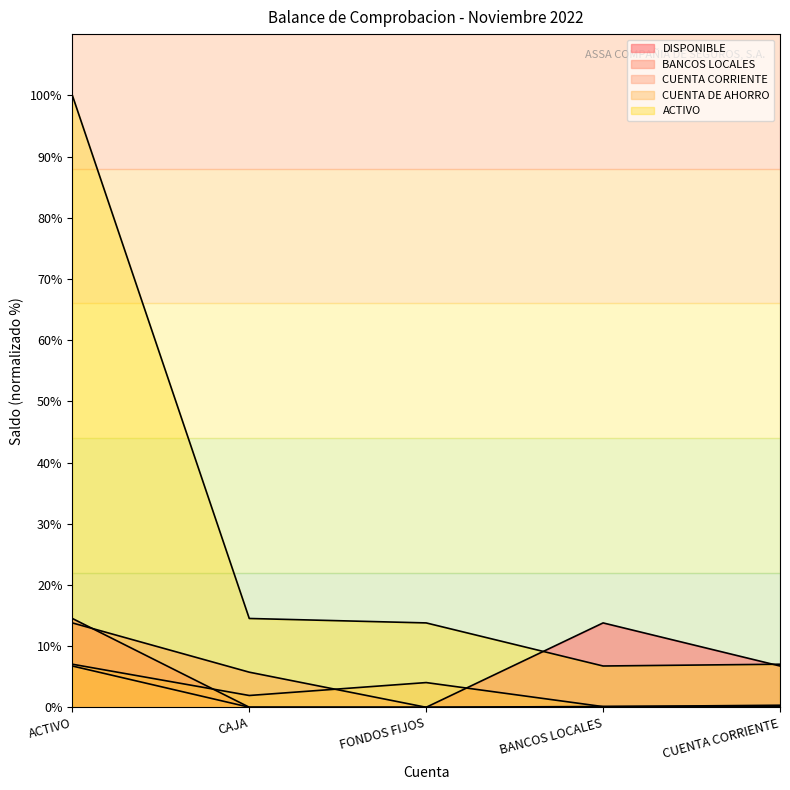

At how many categories does at least one series exceed 41?

1